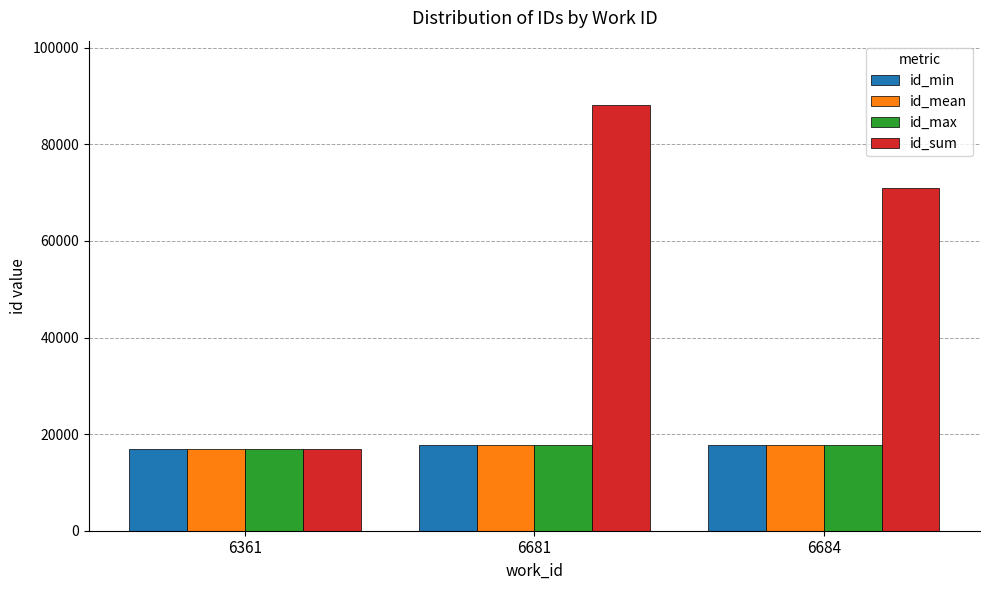

What is the lowest value of the id_sum series?

16826